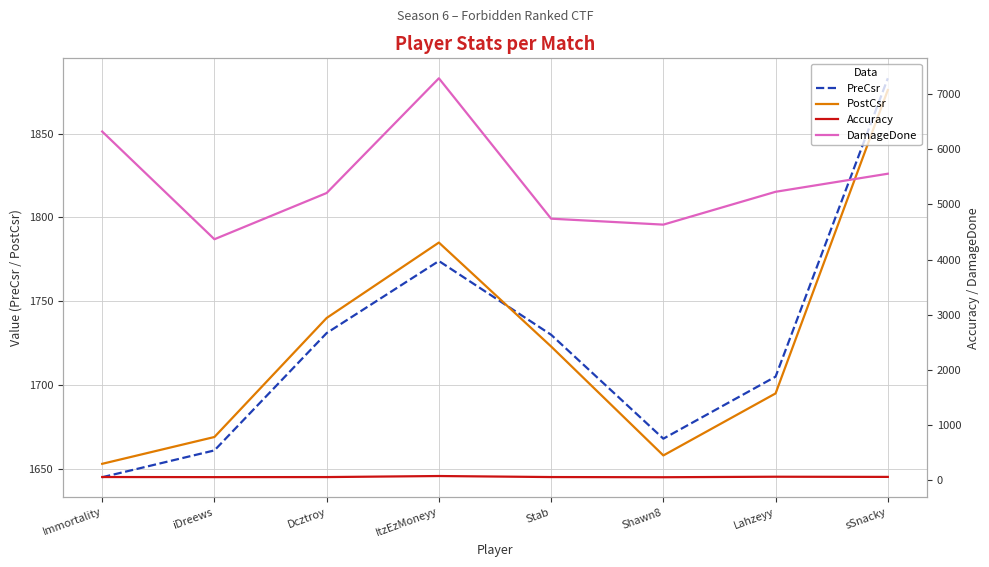

List the series in order of their peak value, highest first.

DamageDone, PreCsr, PostCsr, Accuracy